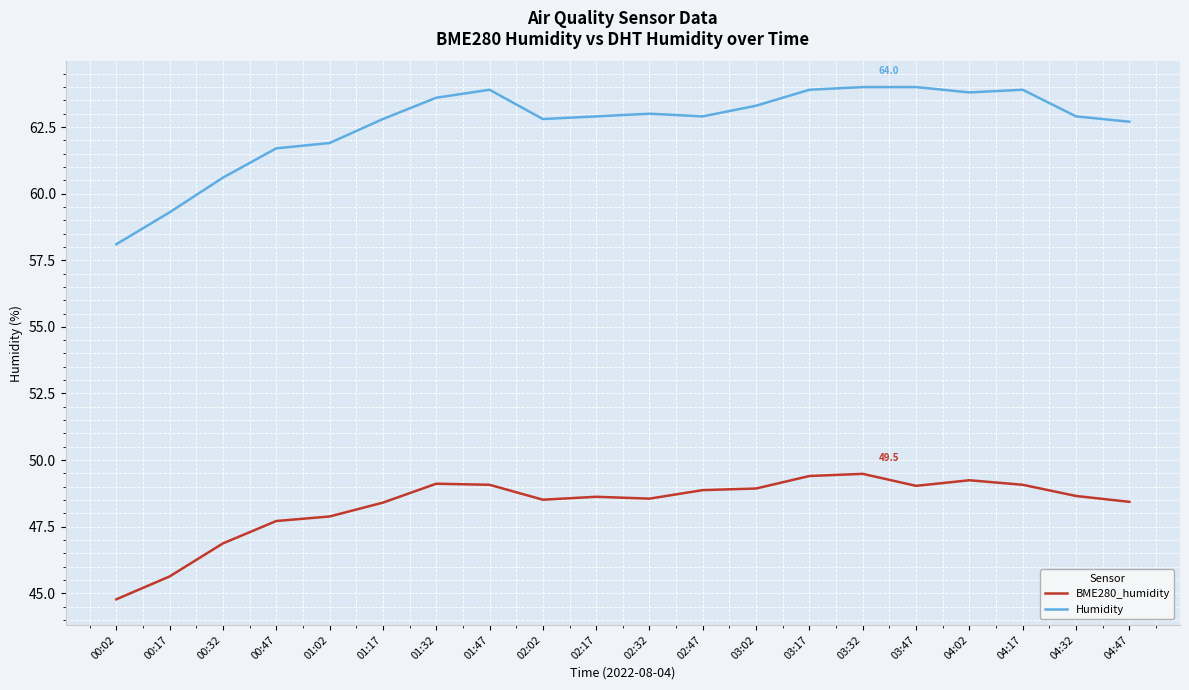

Which series has the largest range (max minus min)?

Humidity